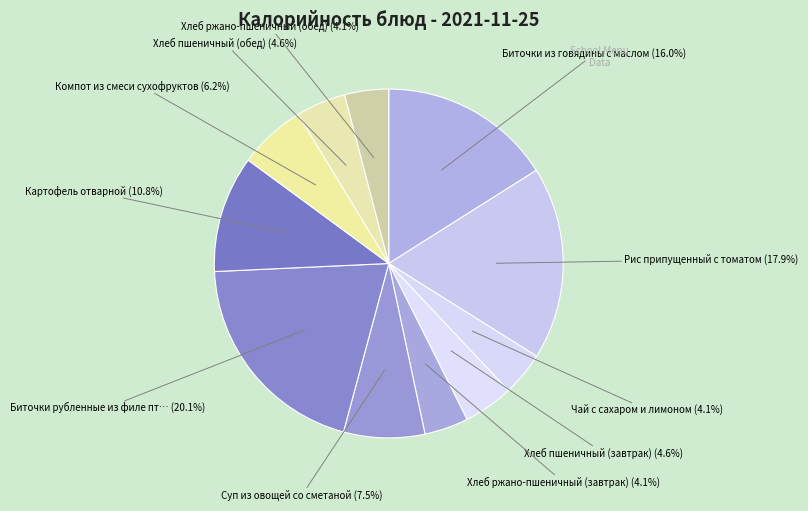

Does Хлеб ржано-пшеничный (завтрак) represent more than half of the total?

No